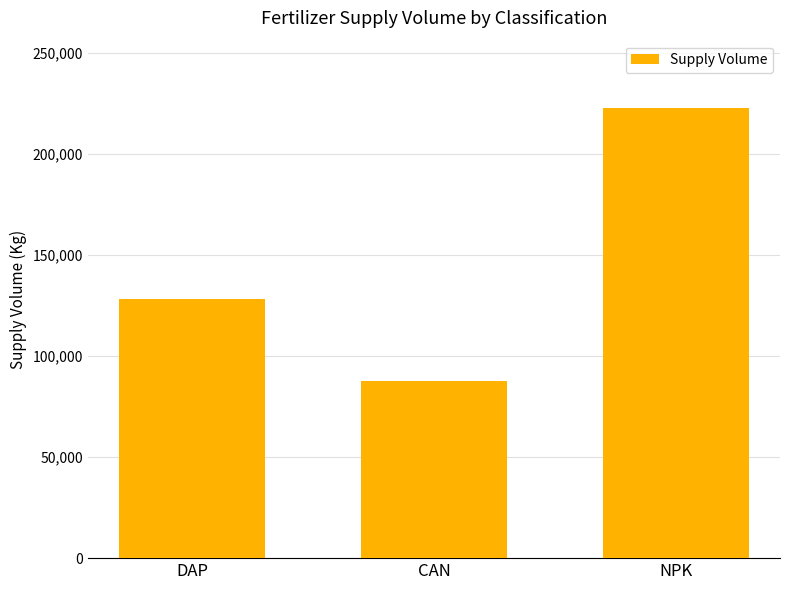

Which label corresponds to the largest value in the chart?

NPK